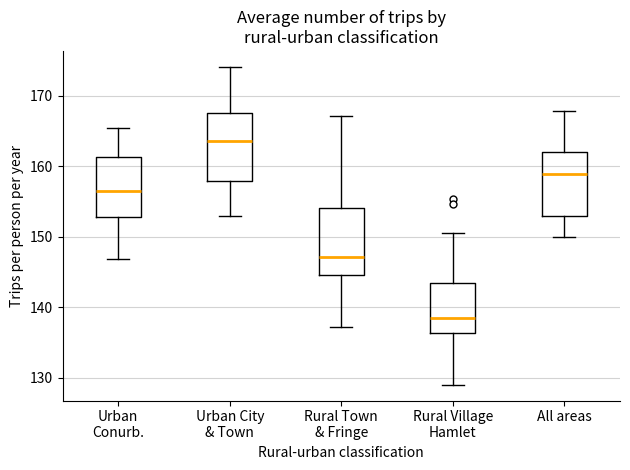

Reading left to right, transcribe this box plot: for each box, give where its median line is, the range the box spans, and where its two whiskers end, as read against the y-axis. The values are not printed on the chart, so give them approximately, as read against the axis.

Urban Conurb.: median 157, box 153 to 161, whiskers 147 to 165
Urban City & Town: median 164, box 158 to 168, whiskers 153 to 174
Rural Town & Fringe: median 147, box 145 to 154, whiskers 137 to 167
Rural Village Hamlet: median 138, box 136 to 143, whiskers 129 to 150
All areas: median 159, box 153 to 162, whiskers 150 to 168